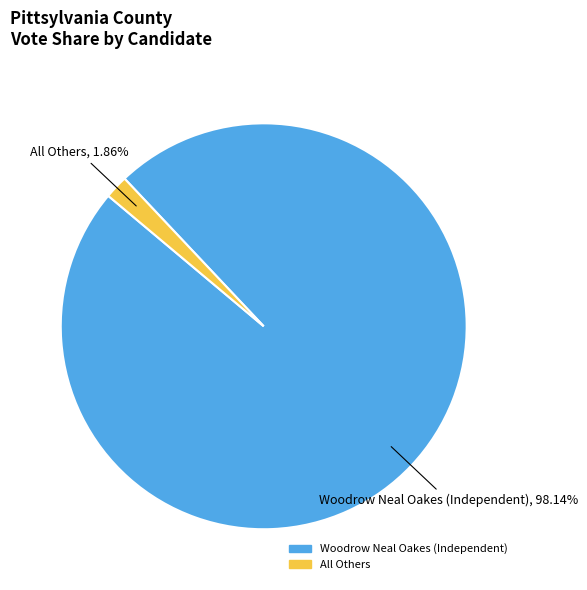

What is the largest slice in the pie chart?

Woodrow Neal Oakes (Independent)